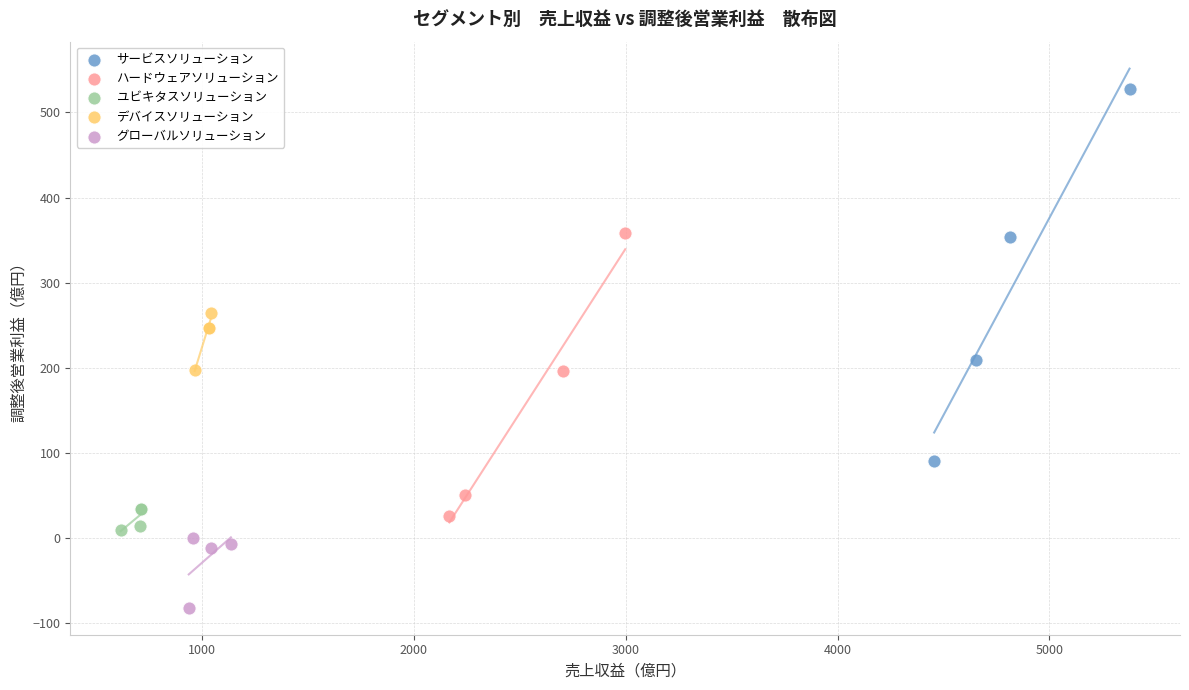

Which series contains the lowest Y value?

グローバルソリューション